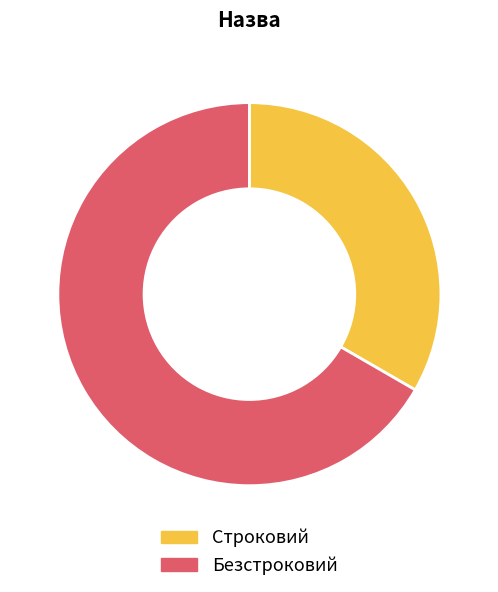

What is the ratio of the value at Строковий to the value at Безстроковий?

0.5